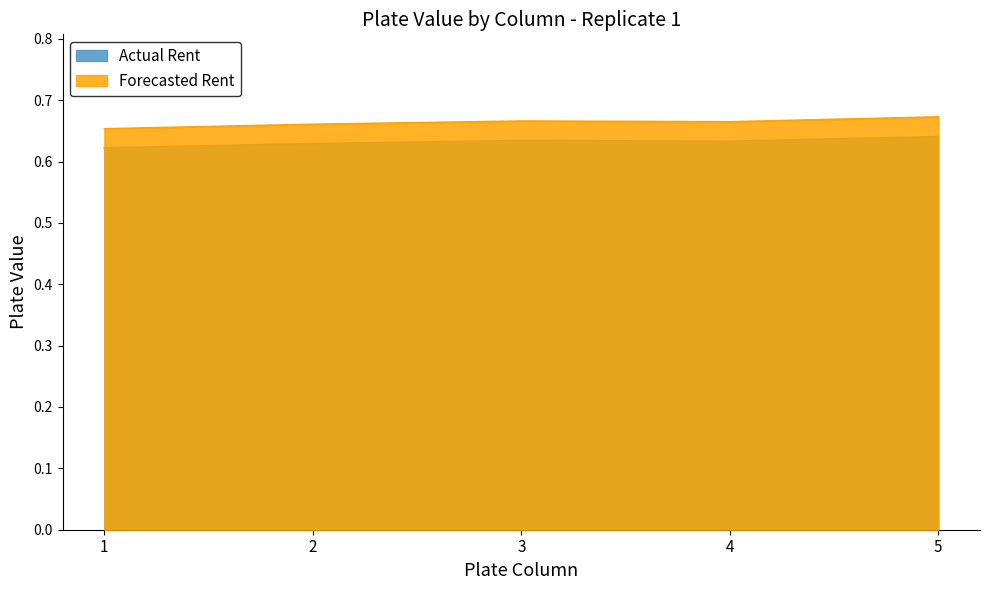

True or false: Actual Rent and Forecasted Rent intersect in this chart.

False